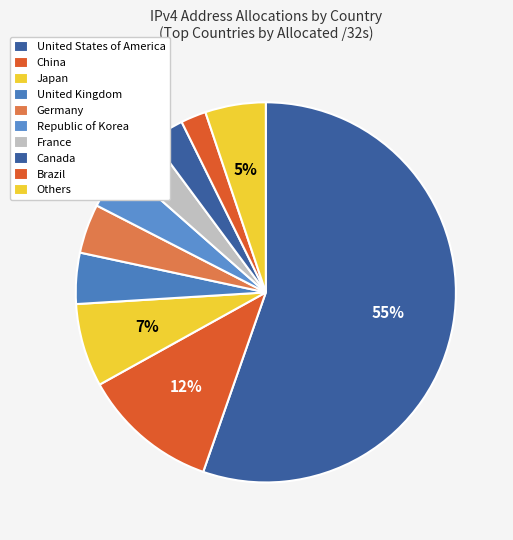

How many segments does this pie chart have?

10